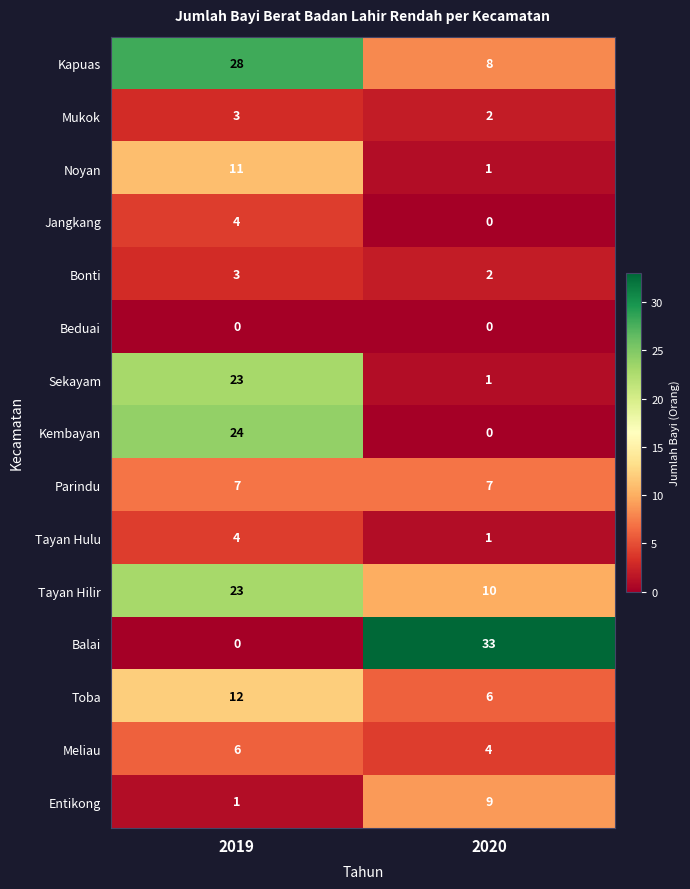

Which series changed the most between 2019 and 2020?

Balai